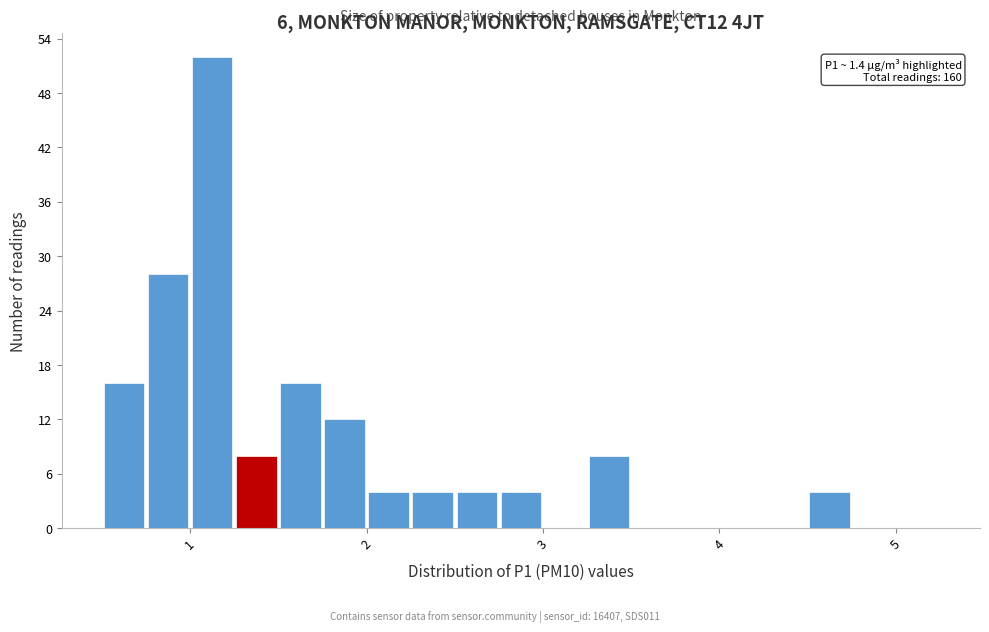

Read against the x-axis, roughly where is the centre of the tallest bar?

1.1